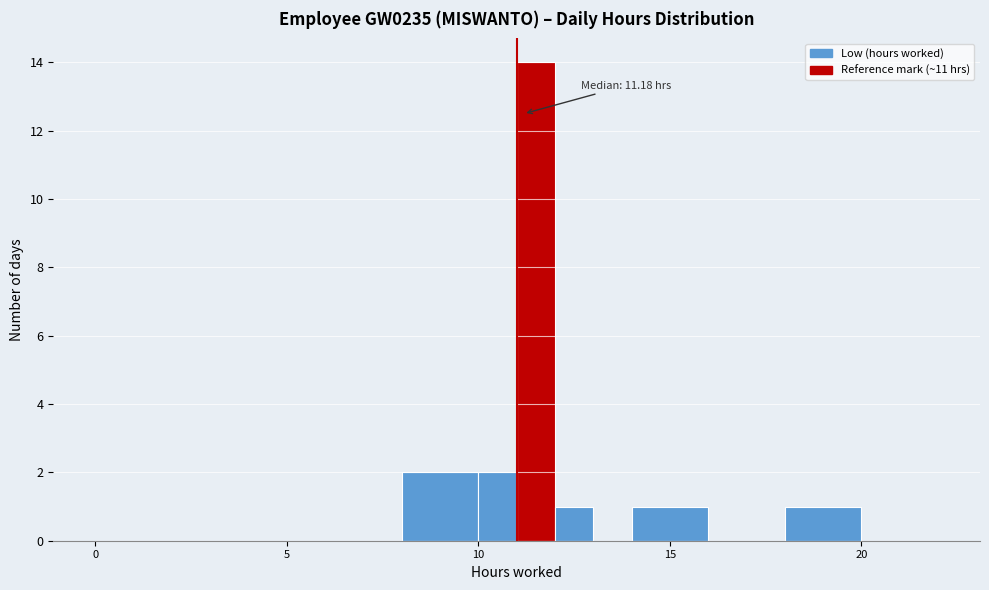

Around what value on the x-axis is the tallest bar? Give the approximate position of its centre, as read against the axis.

11.5